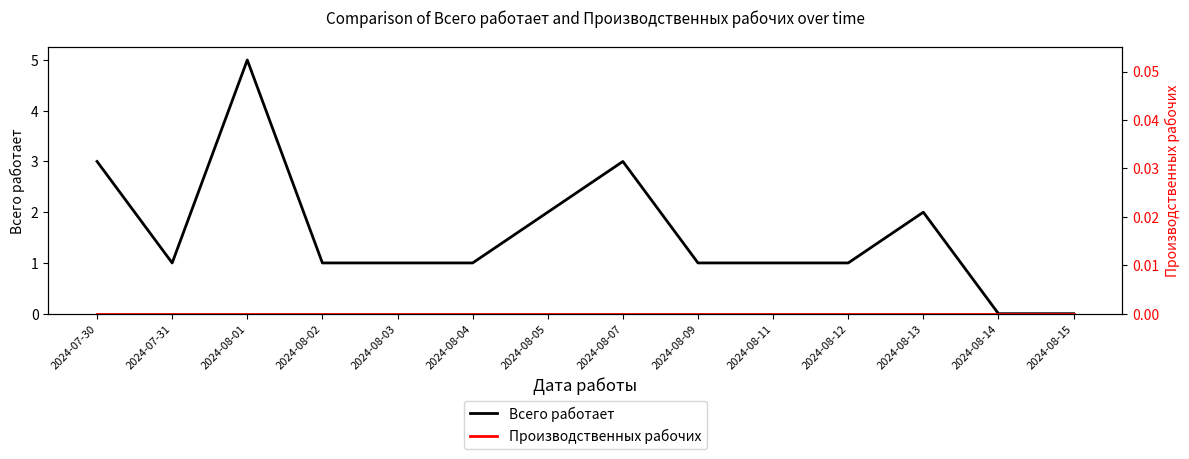

Is the value of Производственных рабочих at 2024-07-30 greater than the value of Всего работает at 2024-08-12?

No